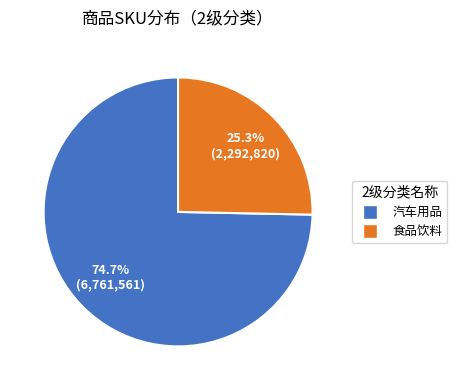

Is there any slice that represents more than half of the pie?

Yes